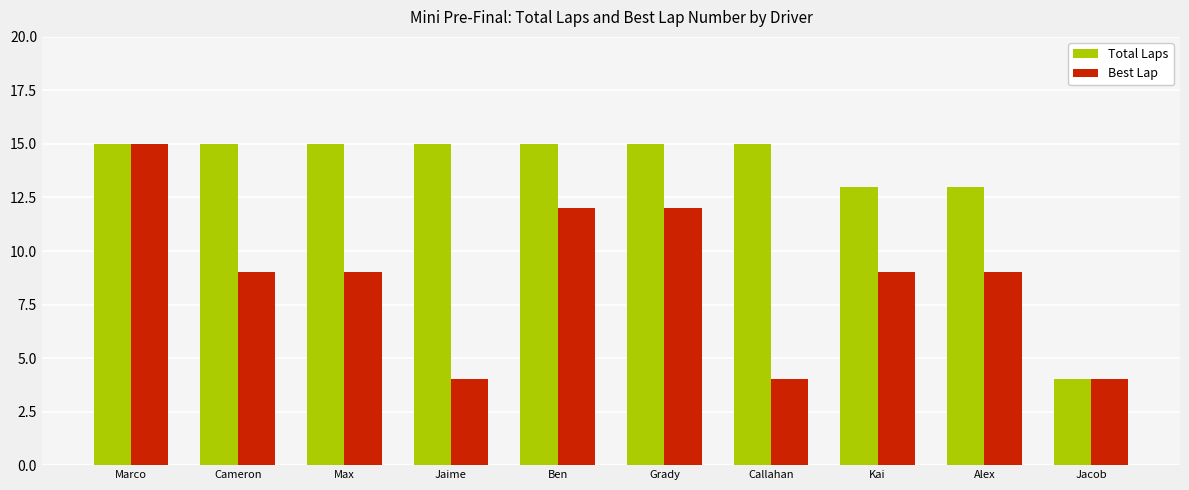

What position from the left is Alex?

9